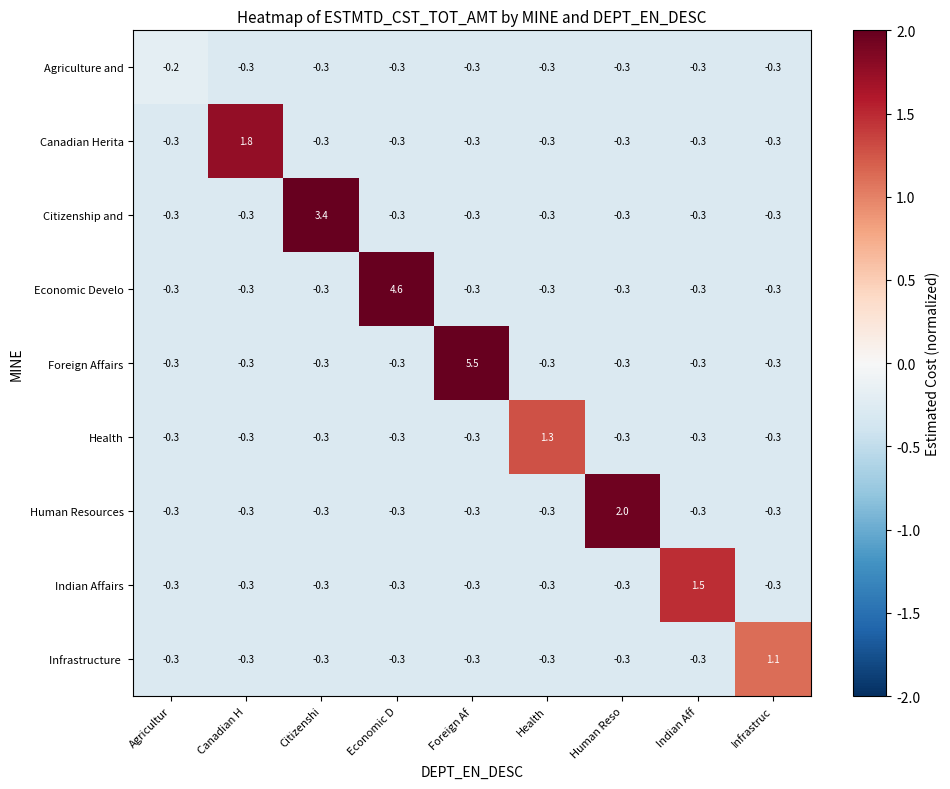

How many data points does each series have?

9